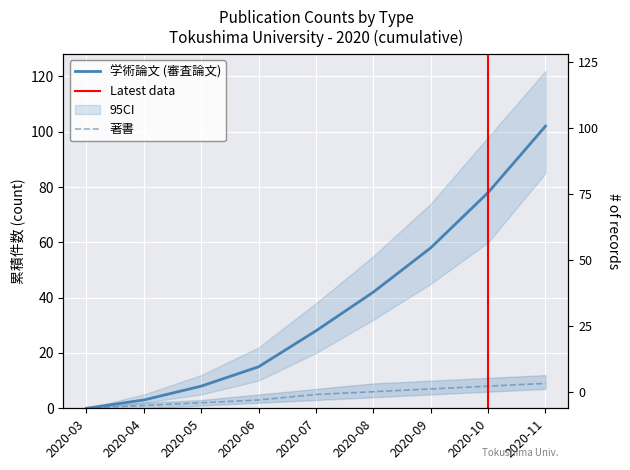

Reading left to right, list all the values displayed in this chart.

著書: 2020-03=0	2020-04=1	2020-05=2	2020-06=3	2020-07=5	2020-08=6	2020-09=7	2020-10=8	2020-11=9
学術論文 (審査論文): 2020-03=0	2020-04=3	2020-05=8	2020-06=15	2020-07=28	2020-08=42	2020-09=58	2020-10=78	2020-11=102